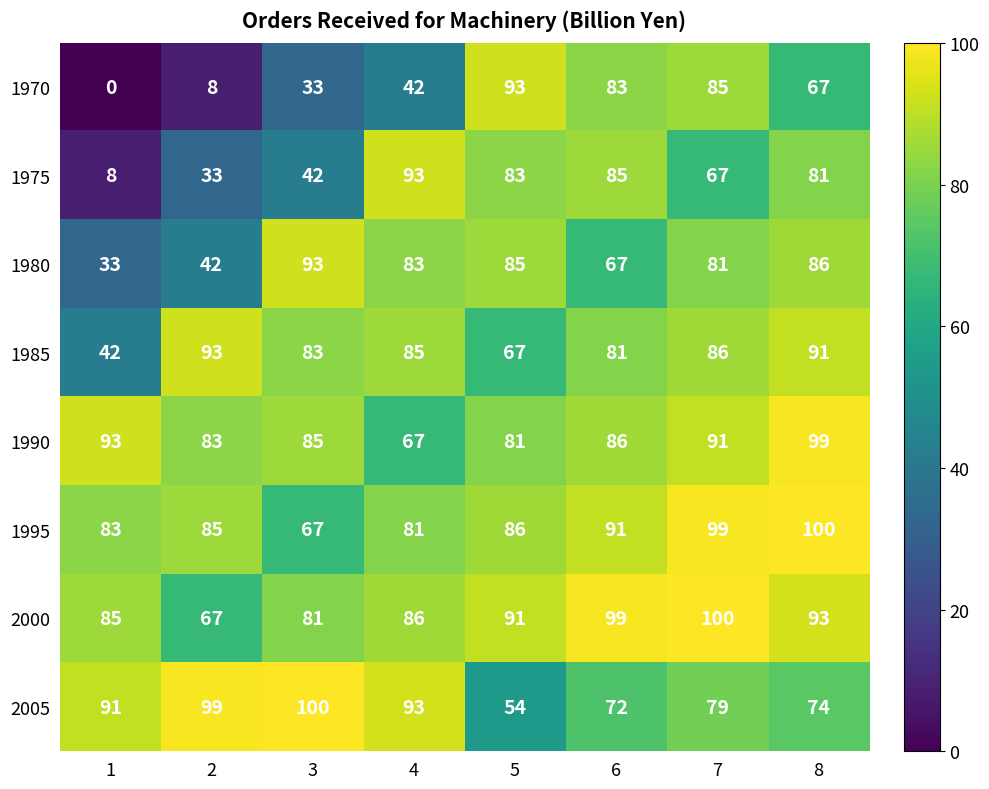

What is the highest value of the 2005 series?

100